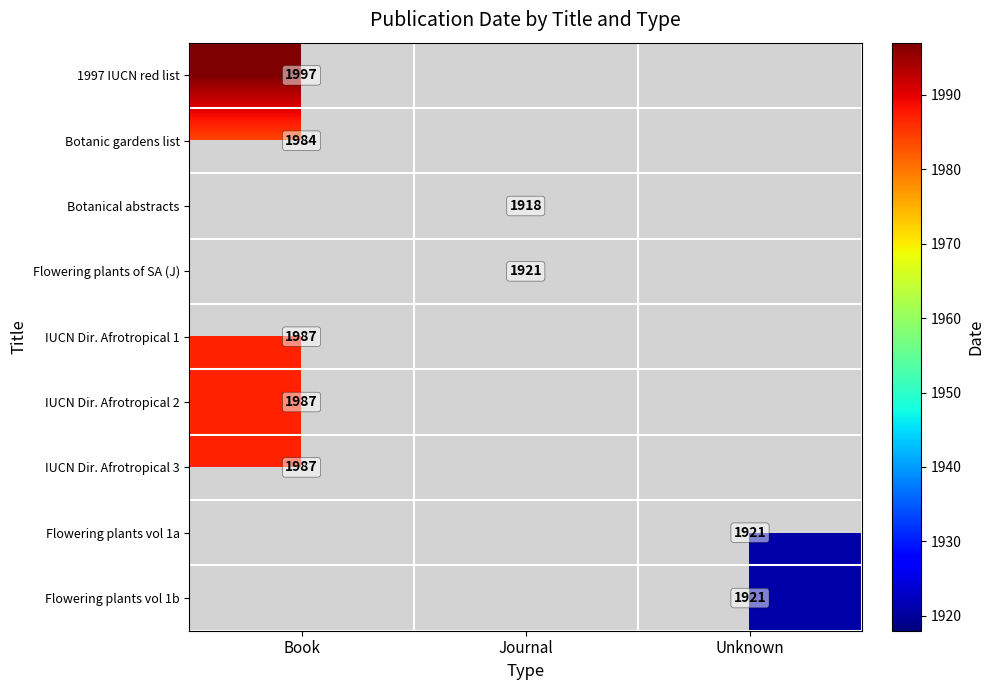

Is it true that IUCN Dir. Afrotropical 1 equals 2849 at Book?

False